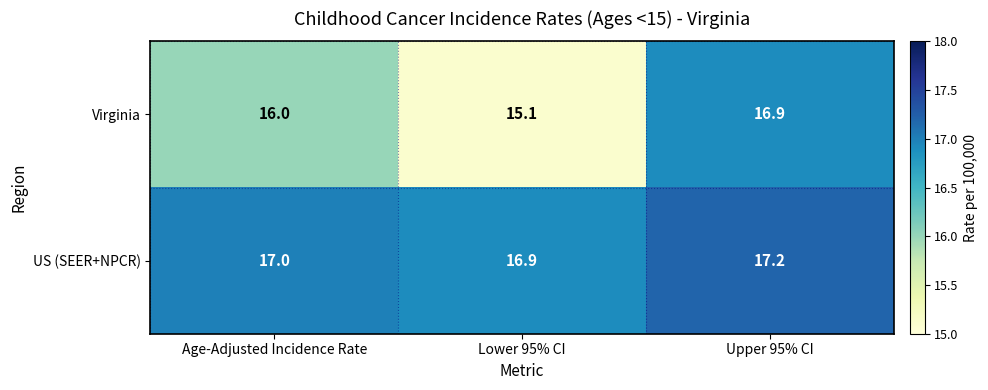

Rank the series by their average value, from lowest to highest.

Virginia, US (SEER+NPCR)